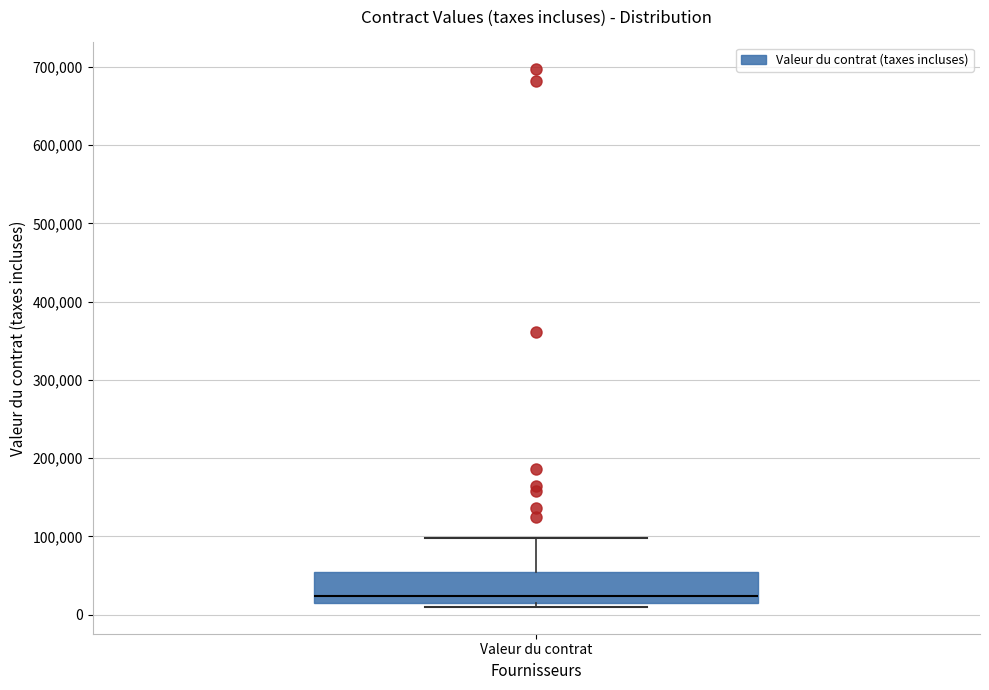

Where does the median line of the box for Valeur du contrat sit on the y-axis? The values are not printed on the chart, so give them approximately, as read against the axis.

20000